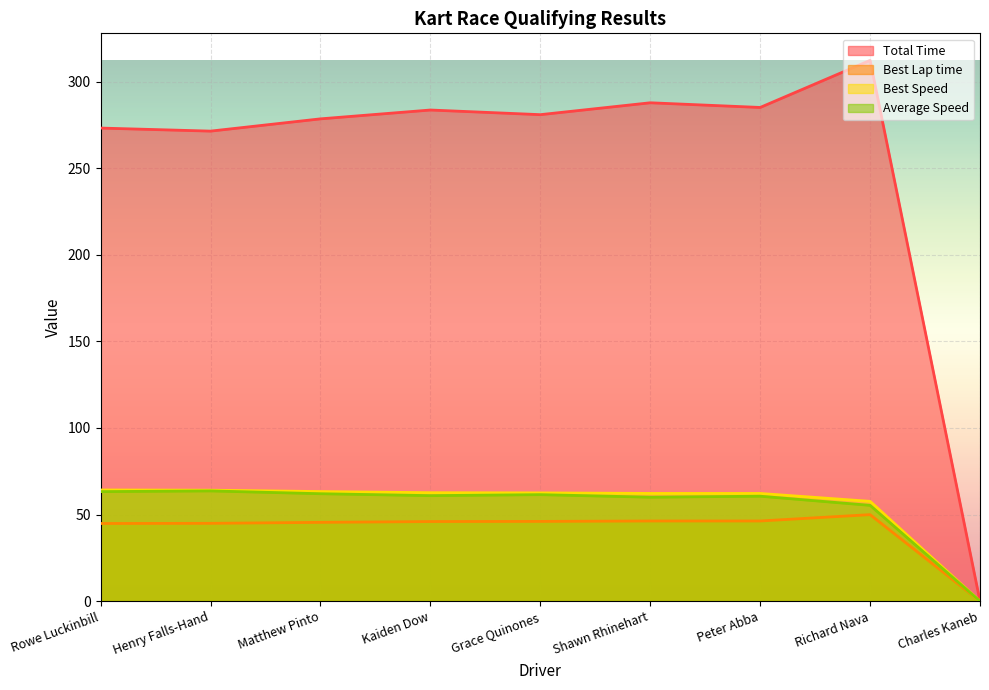

The value of Total Time at Henry Falls-Hand is 271.4. True or false?

True